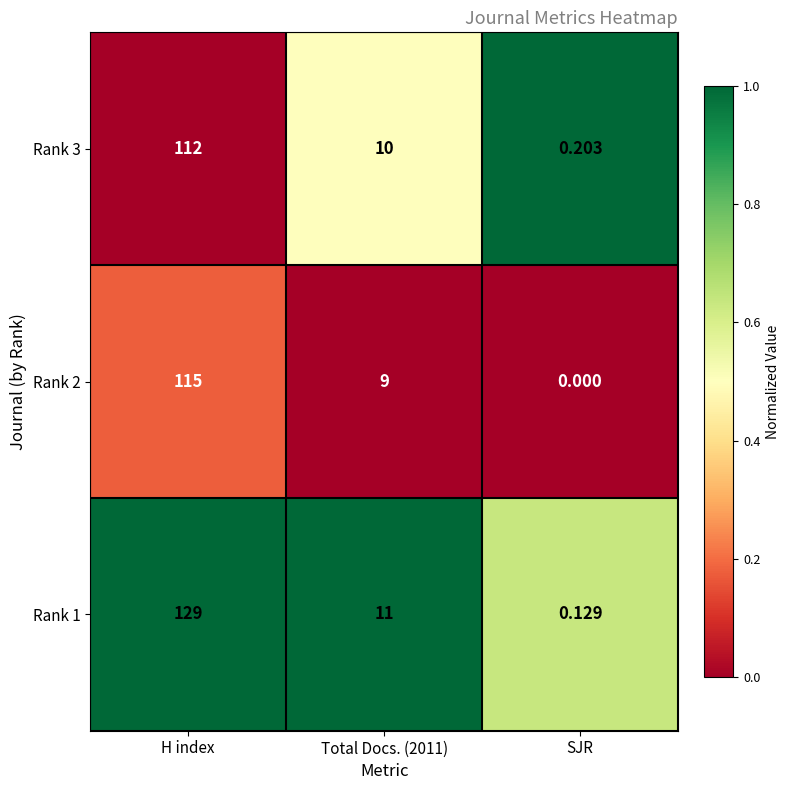

Which series has the largest range (max minus min)?

Rank 1